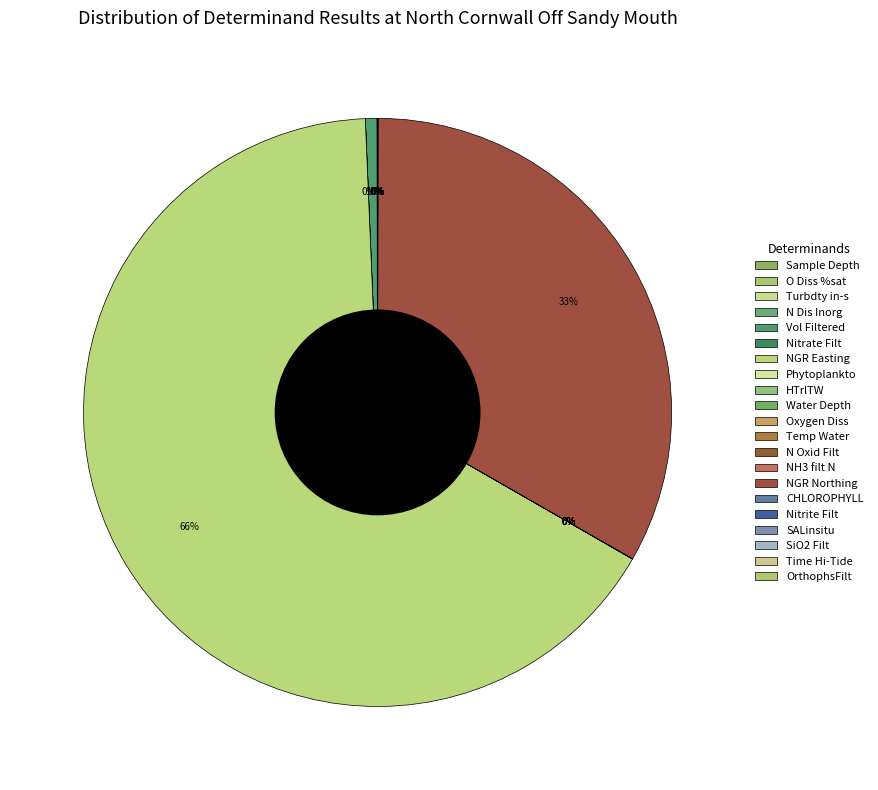

Which slice is the smallest?

Nitrite Filt